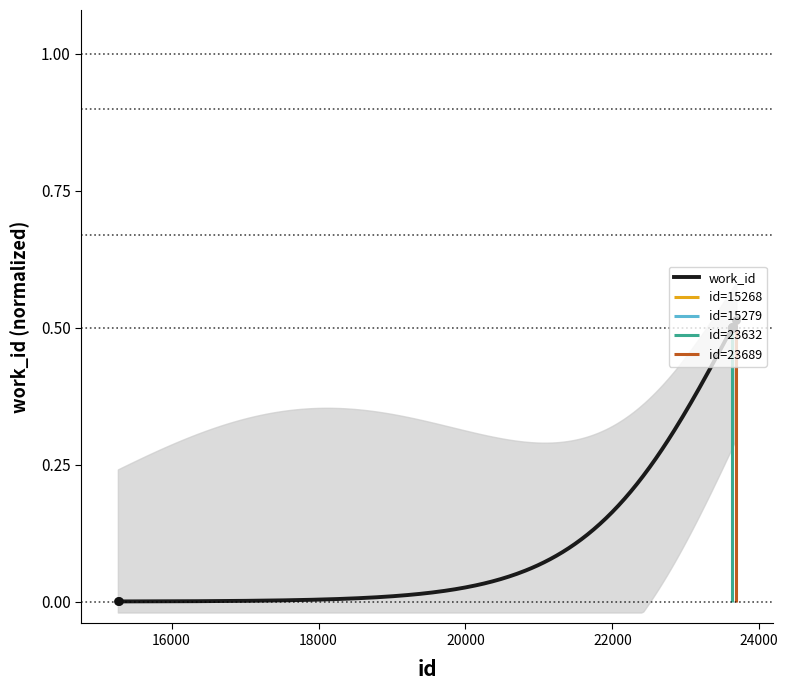

Between 15279 and 23637, which is larger?

23637